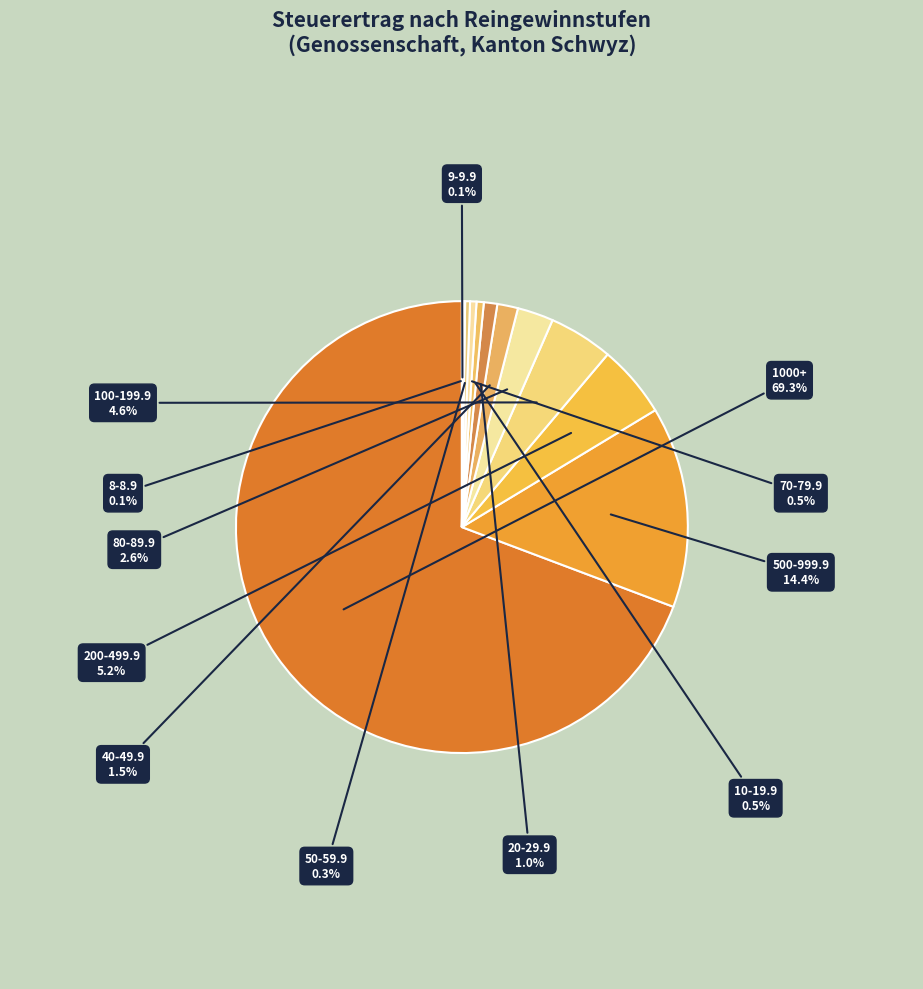

To the nearest percent, what portion does 20-29.9 represent?

1%